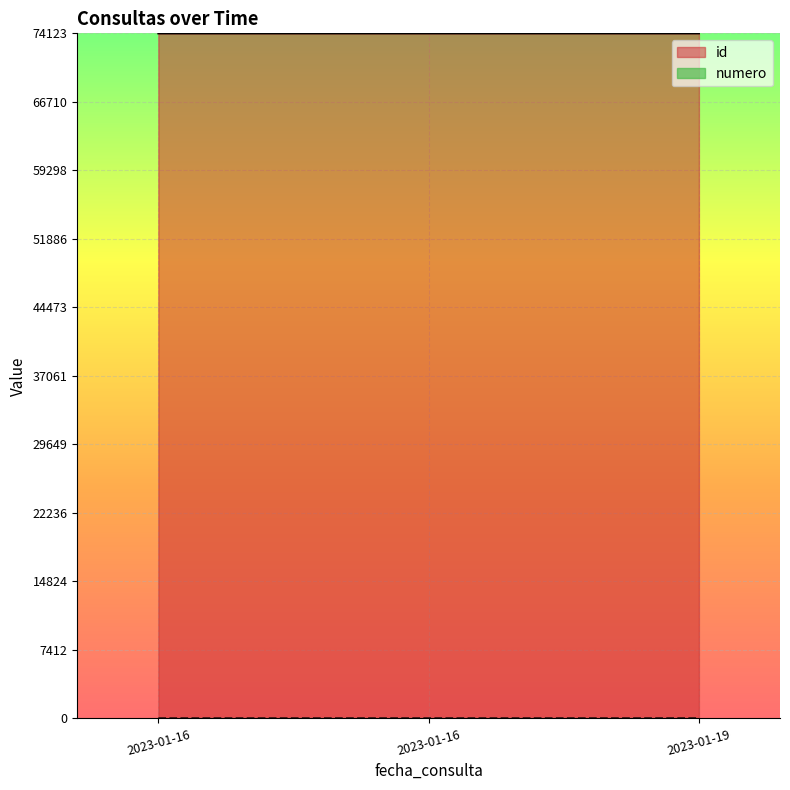

Rank the categories by numero value from lowest to highest.

2023-01-16, 2023-01-16, 2023-01-19